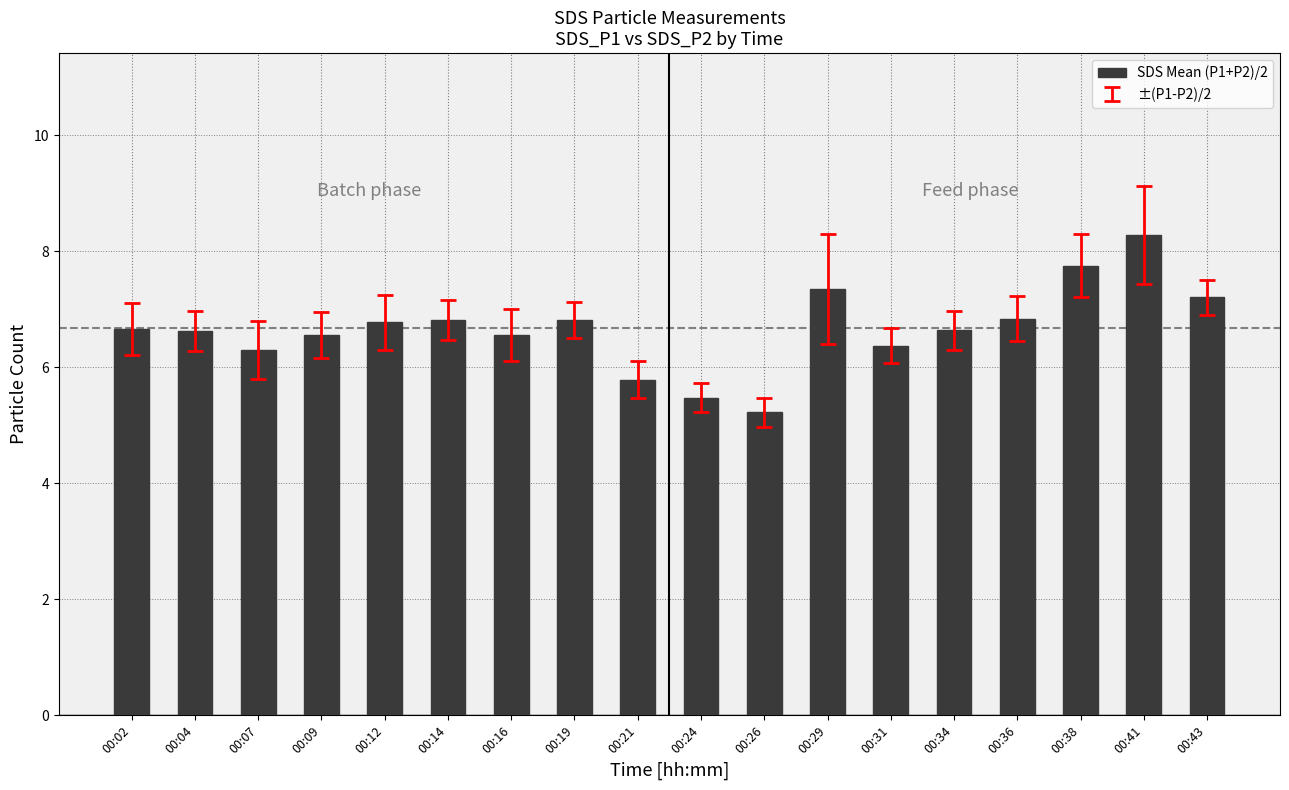

The chart shows a value of 7.4 at 00:29. True or false?

True